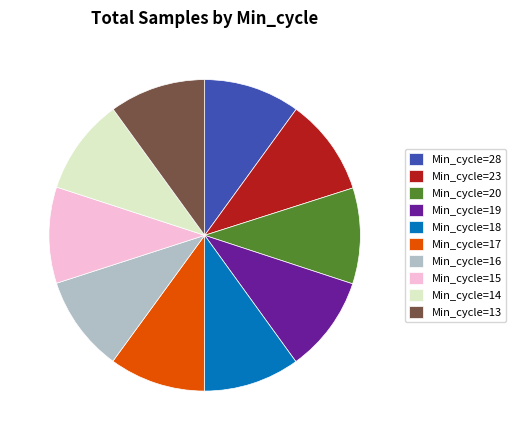

The Min_cycle=20 slice represents 10% of the pie. True or false?

True